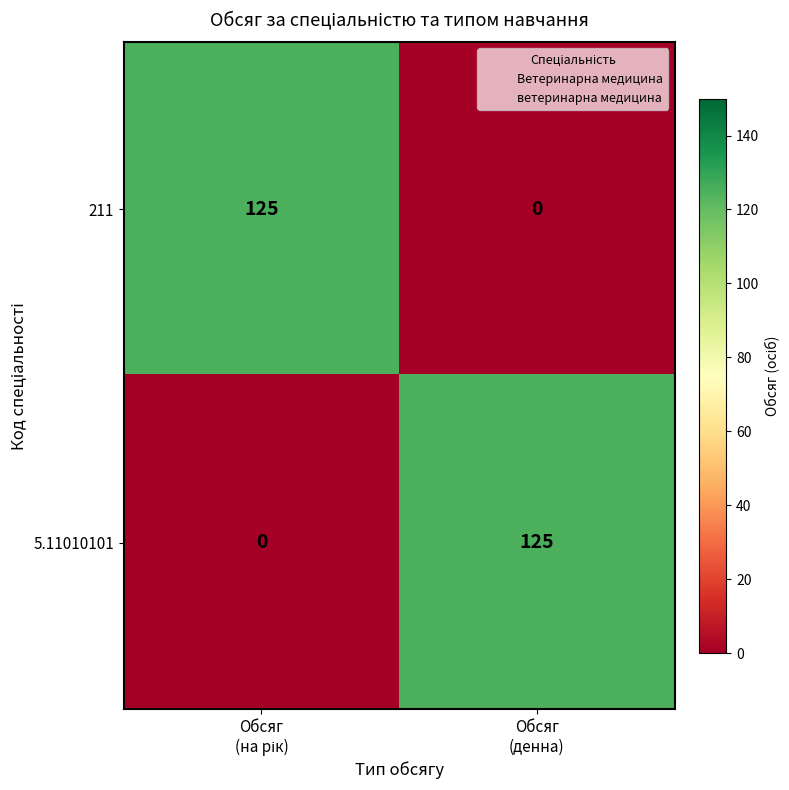

What is the highest value of the 5.11010101 series?

125